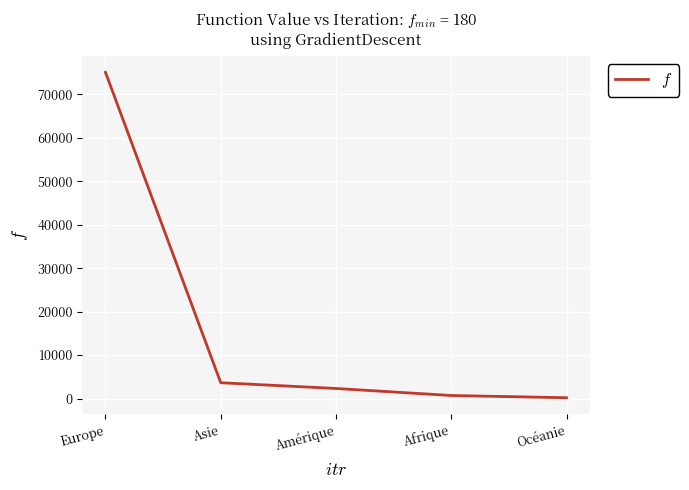

At which label does the data first exceed 2312?

Europe